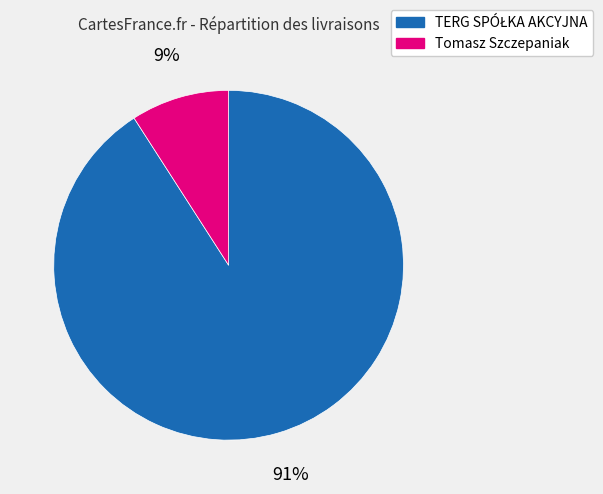

The Tomasz Szczepaniak slice represents 9% of the pie. True or false?

True